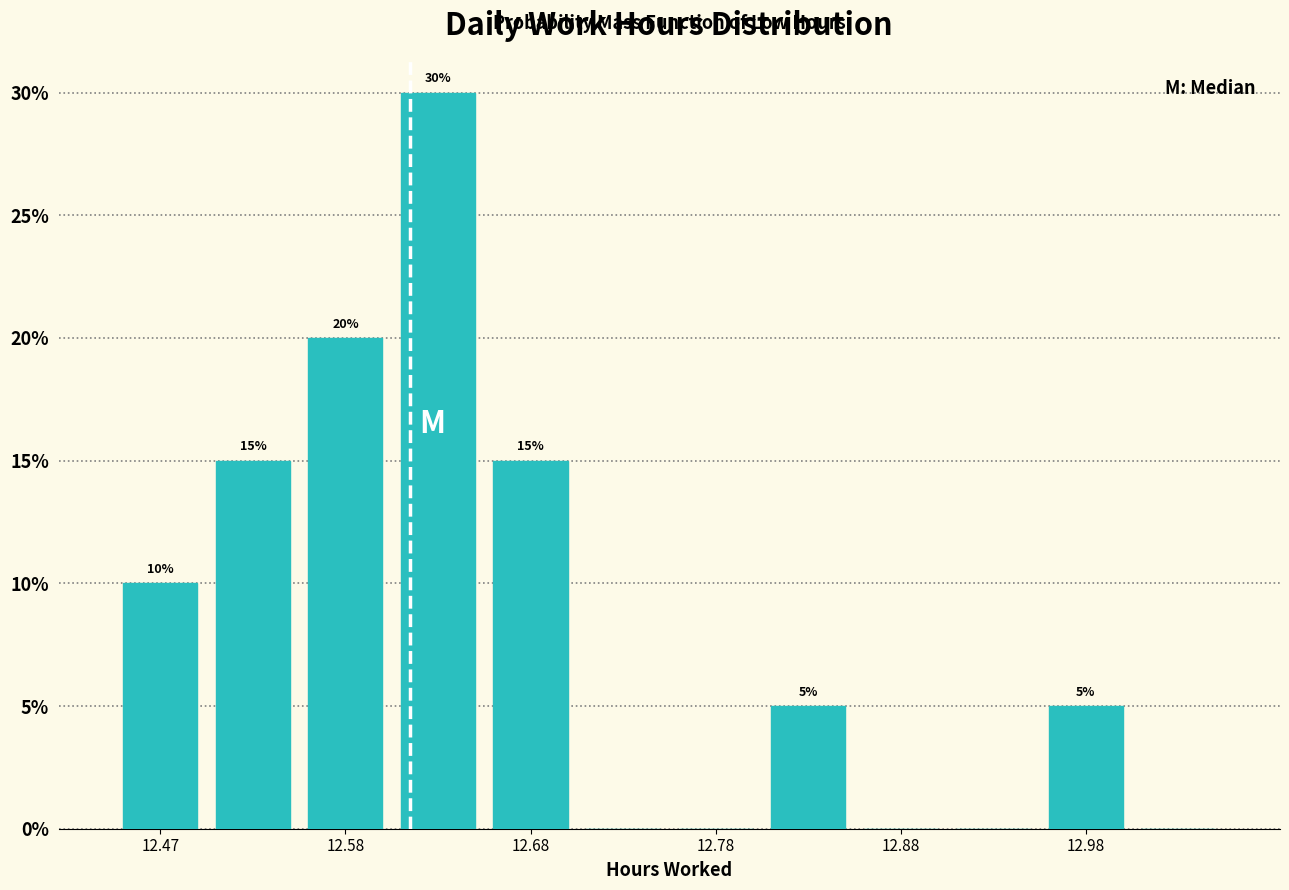

Which range on the x-axis has the tallest bar?

12.60 to 12.65